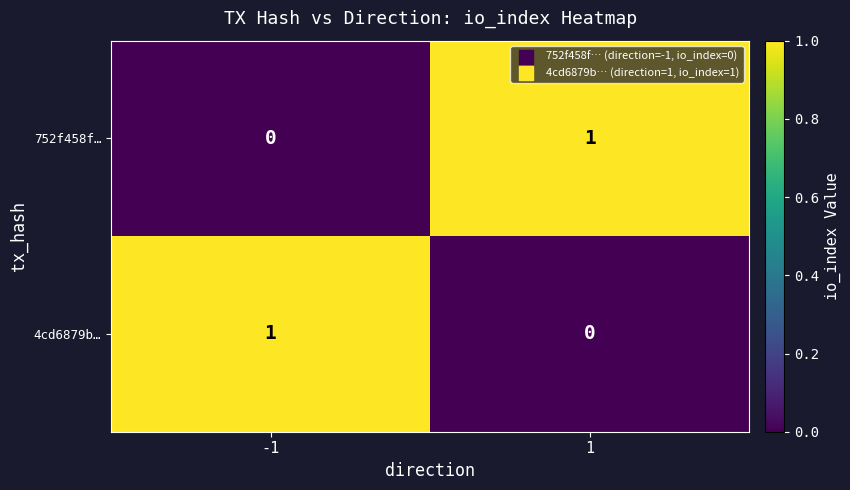

True or false: 752f458f… has a value of 1 at -1.

False